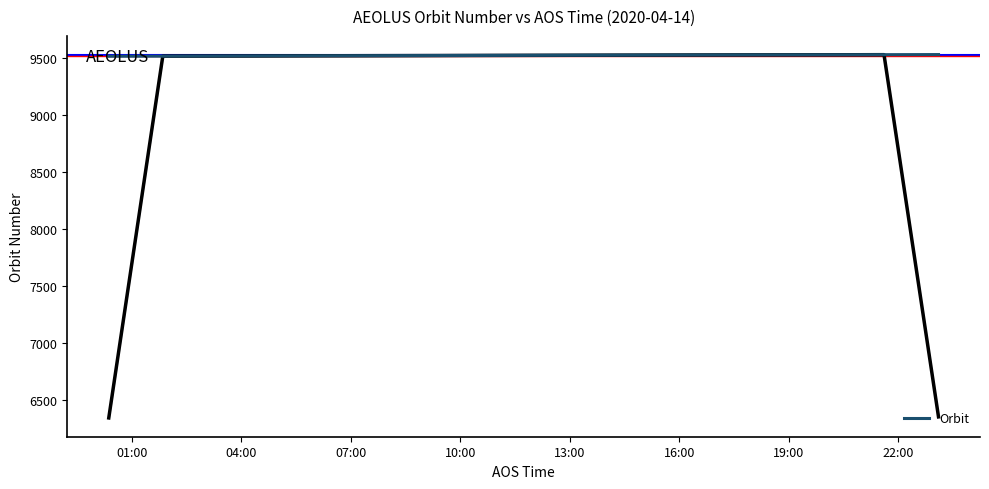

The value at 07:00 is 14848. True or false?

False